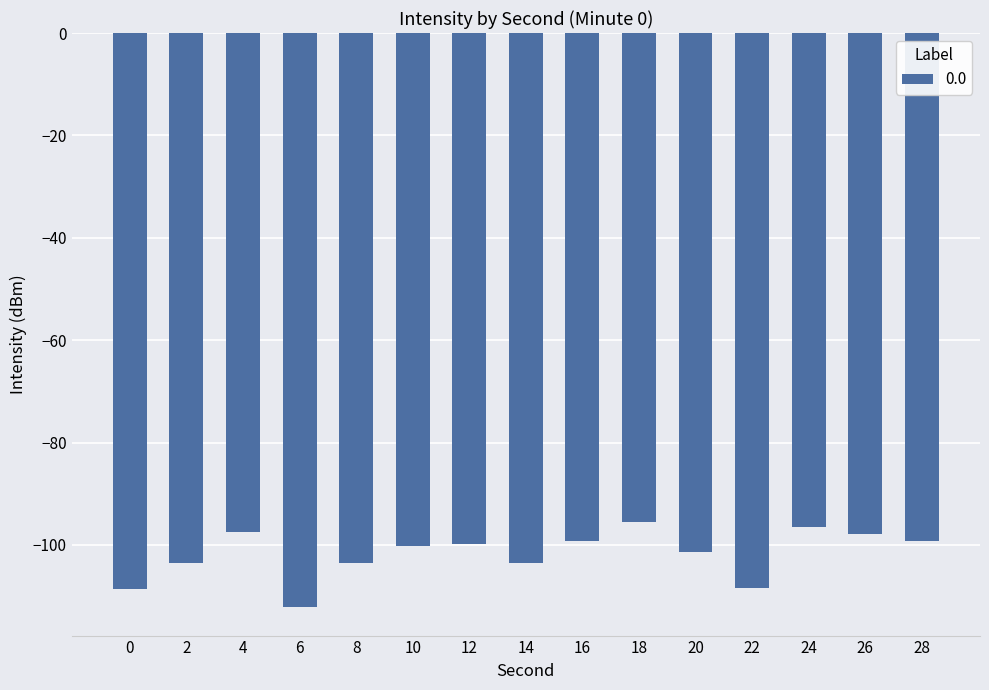

What is the difference between the maximum and minimum values?

16.5